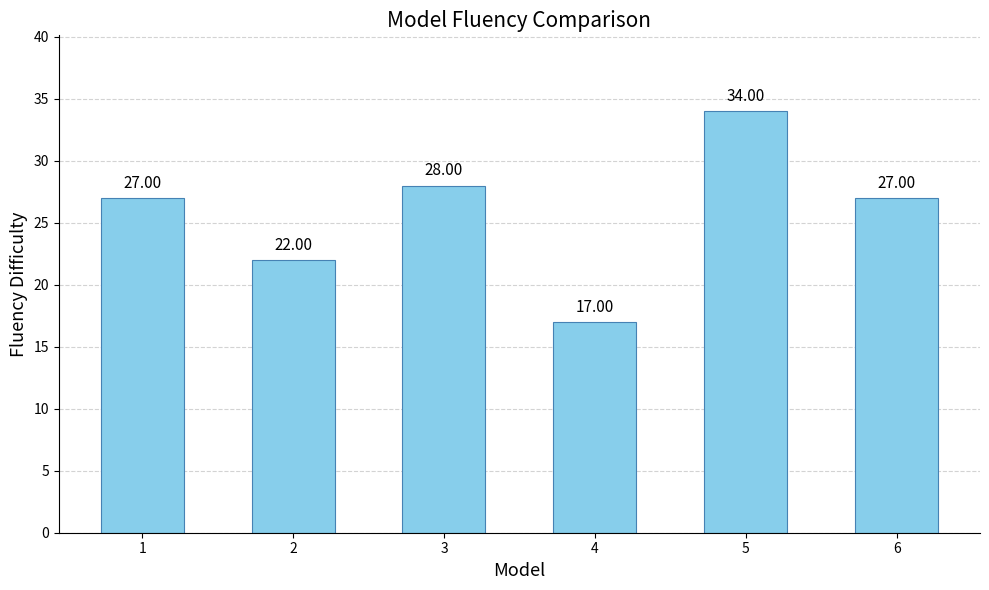

Approximately how many times larger is the value at 4 compared to 6?

0.6